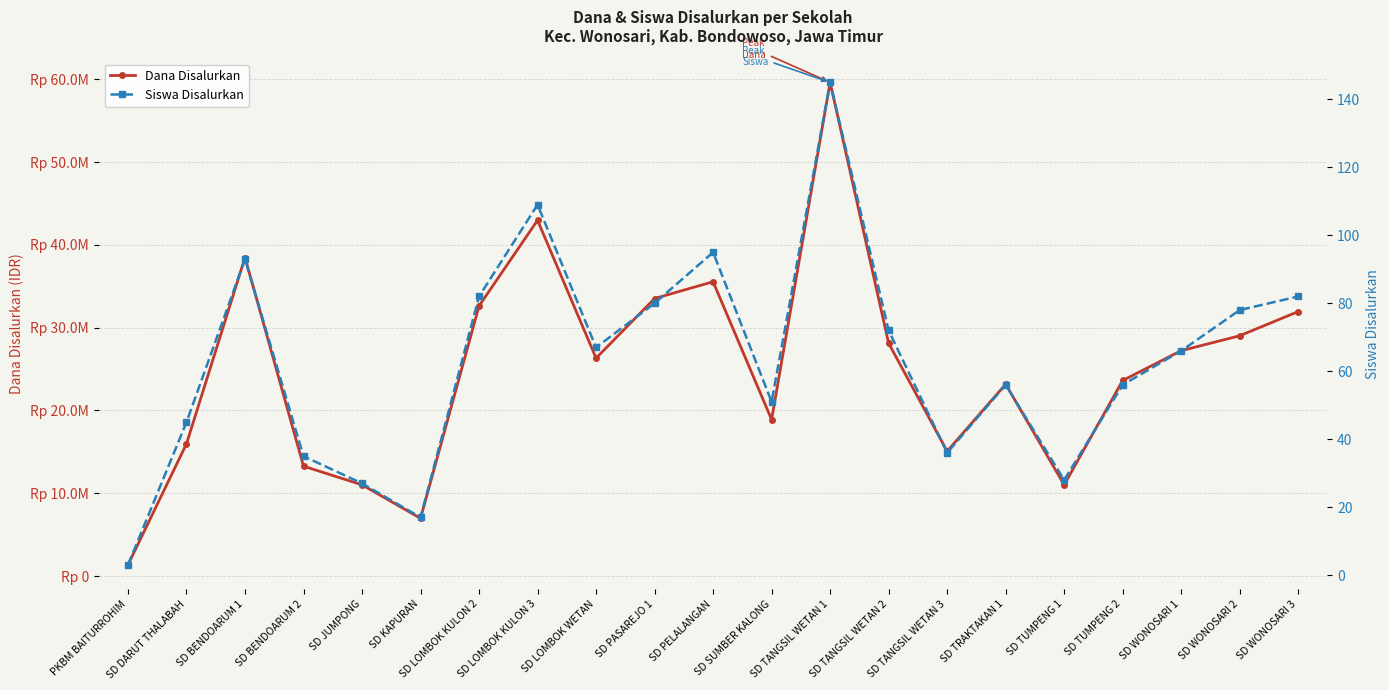

At which category does Siswa Disalurkan reach its first local valley?

SD KAPURAN